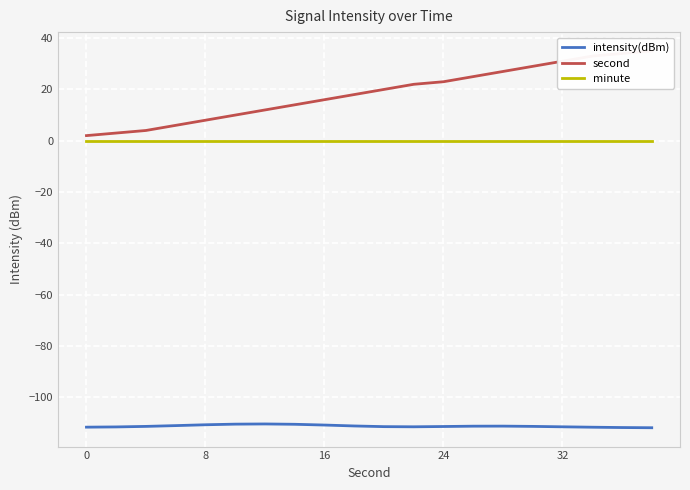

How many interior local peaks does the intensity(dBm) series have?

2